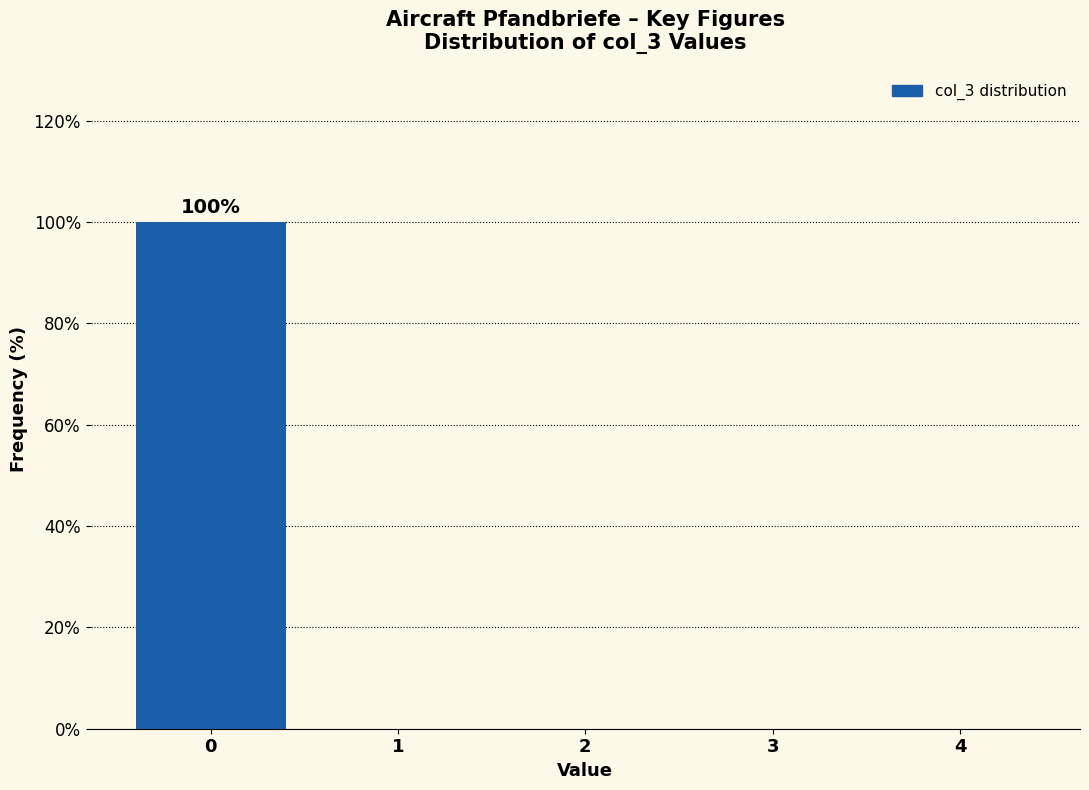

Over which range of the x-axis is the bar tallest?

-0.5 to 0.5